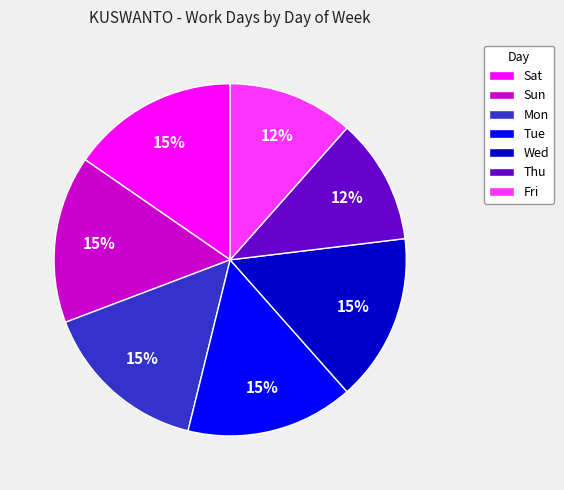

True or false: Wed accounts for 15% of the total.

True